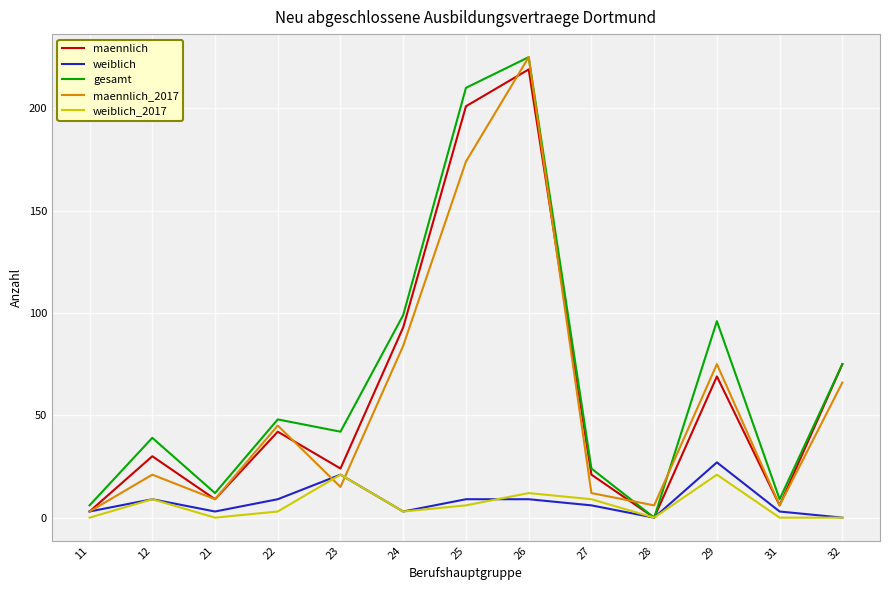

At which category is the sum across all series the highest?

26